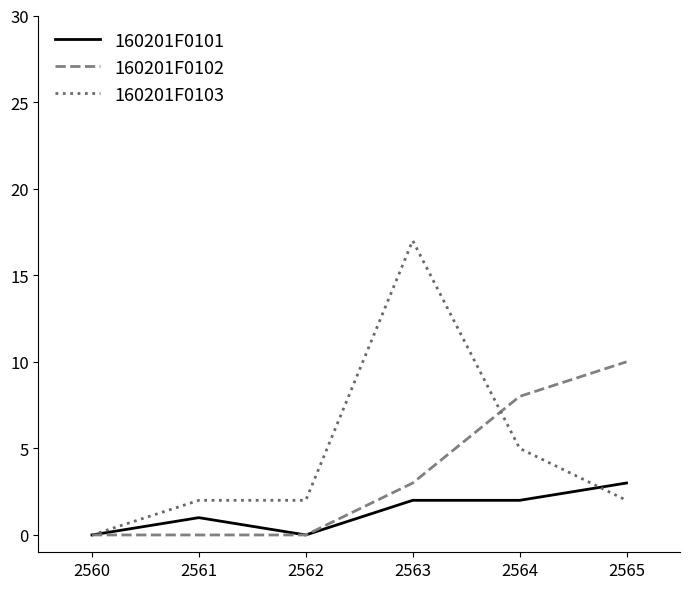

What is the total value across all series at 2563?

22